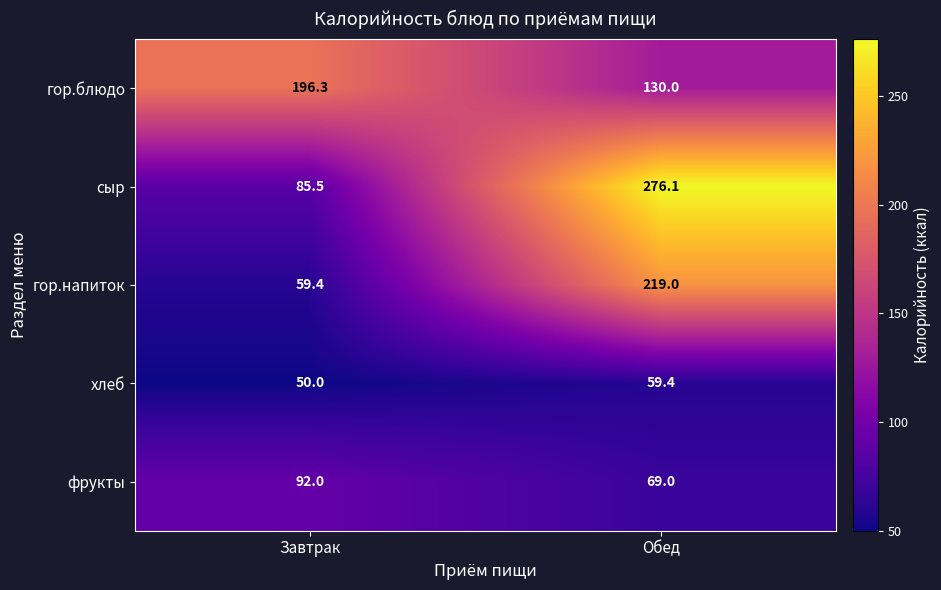

At Завтрак, list the series in order from largest to smallest.

гор.блюдо, фрукты, сыр, гор.напиток, хлеб